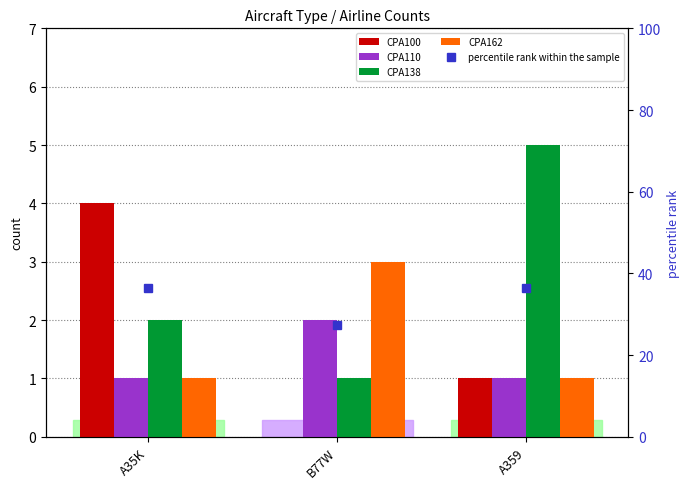

Which series has the largest total across all categories?

percentile rank within the sample